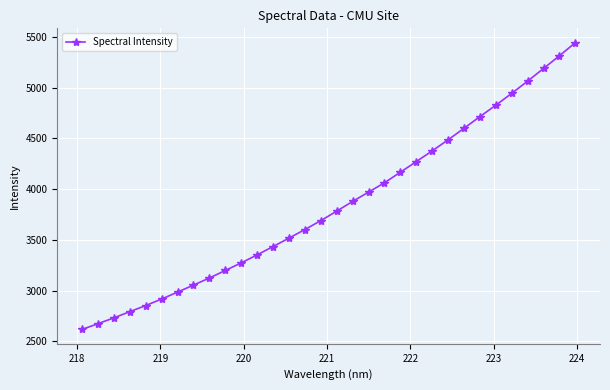

What is the greatest value displayed?

5441.8